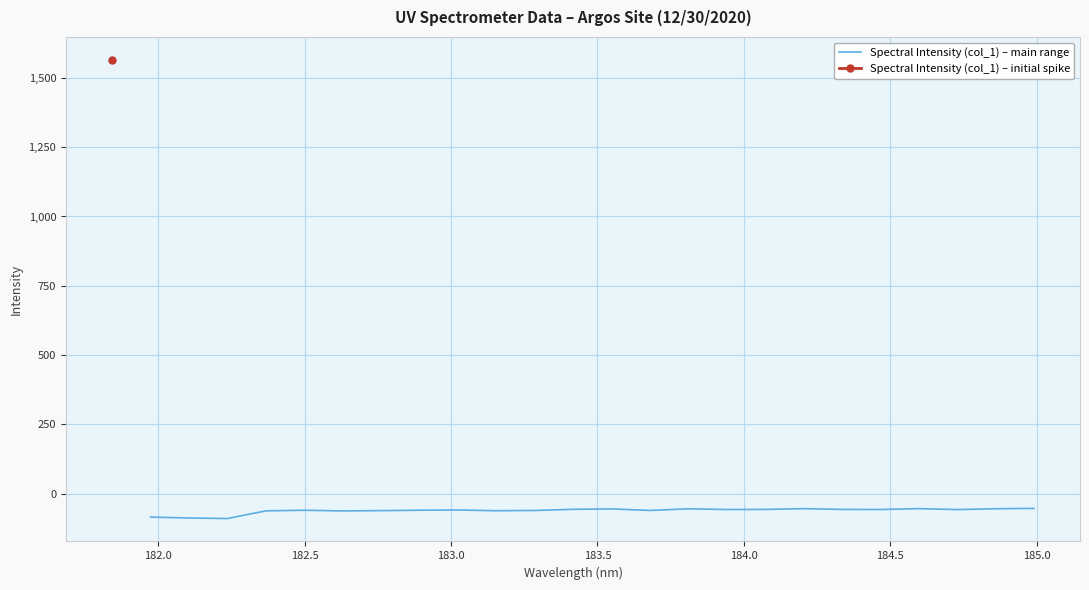

What is the maximum value for Spectral Intensity (col_1) – main range?

-53.2